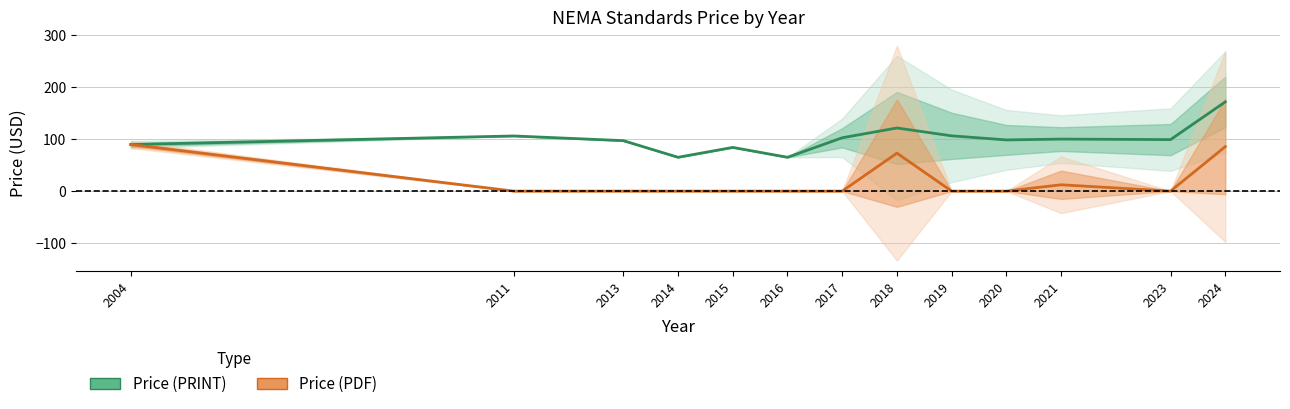

At which label is Price (PRINT) closest to 118?

2018